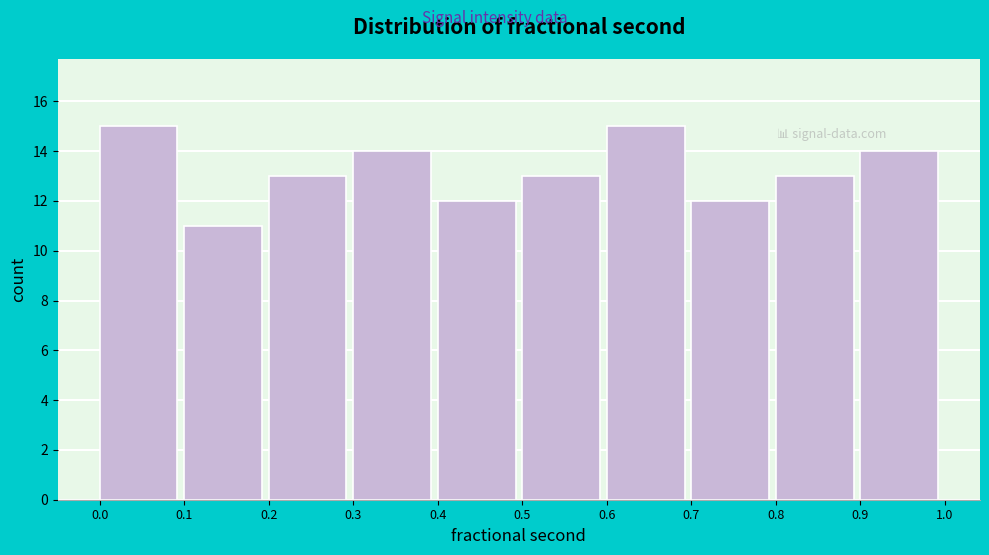

Reading left to right, transcribe this chart: for each bar, give the range it covers on the x-axis and its height. The values are not printed on the chart, so give them approximately, as read against the axis.

0.0 to 0.1: 15
0.1 to 0.2: 11
0.2 to 0.3: 13
0.3 to 0.4: 14
0.4 to 0.5: 12
0.5 to 0.6: 13
0.6 to 0.7: 15
0.7 to 0.8: 12
0.8 to 0.9: 13
0.9 to 1.0: 14